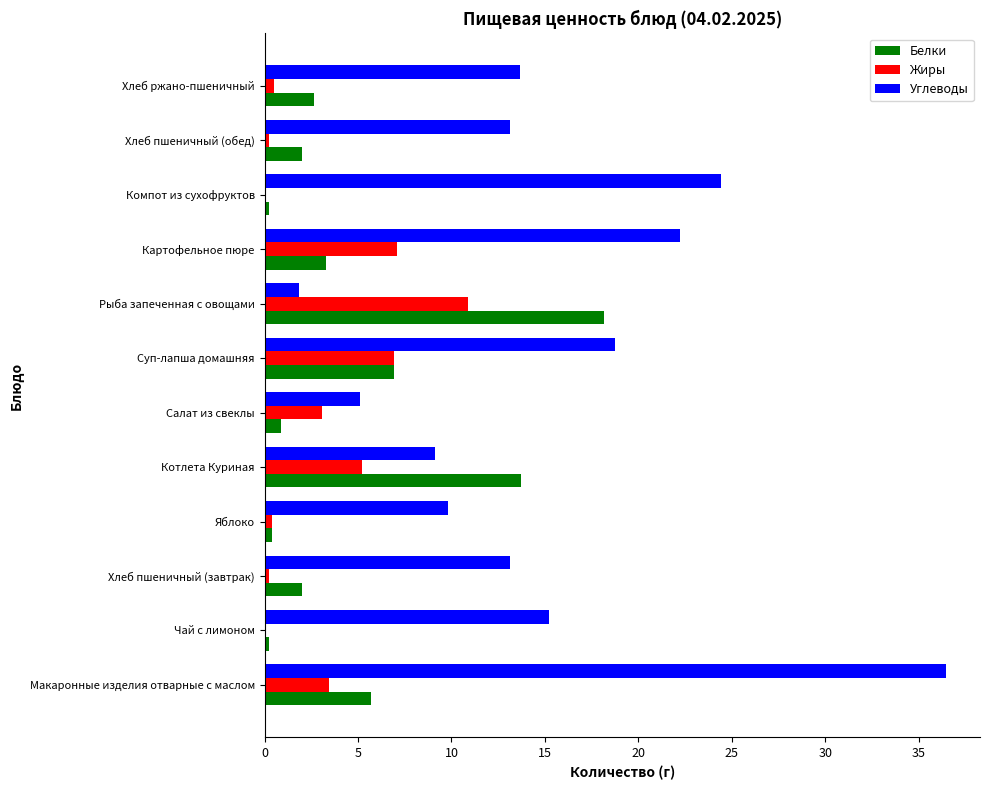

The Углеводы series shows 36.5 at Макаронные изделия отварные с маслом. True or false?

True